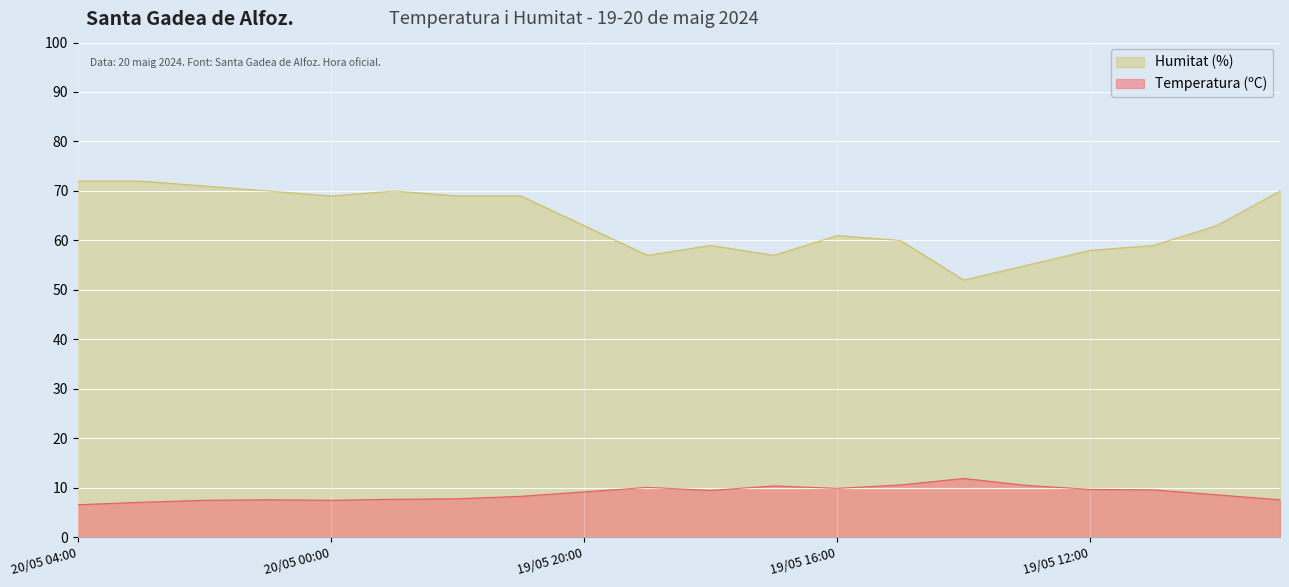

What is the minimum value shown in the chart?

6.6